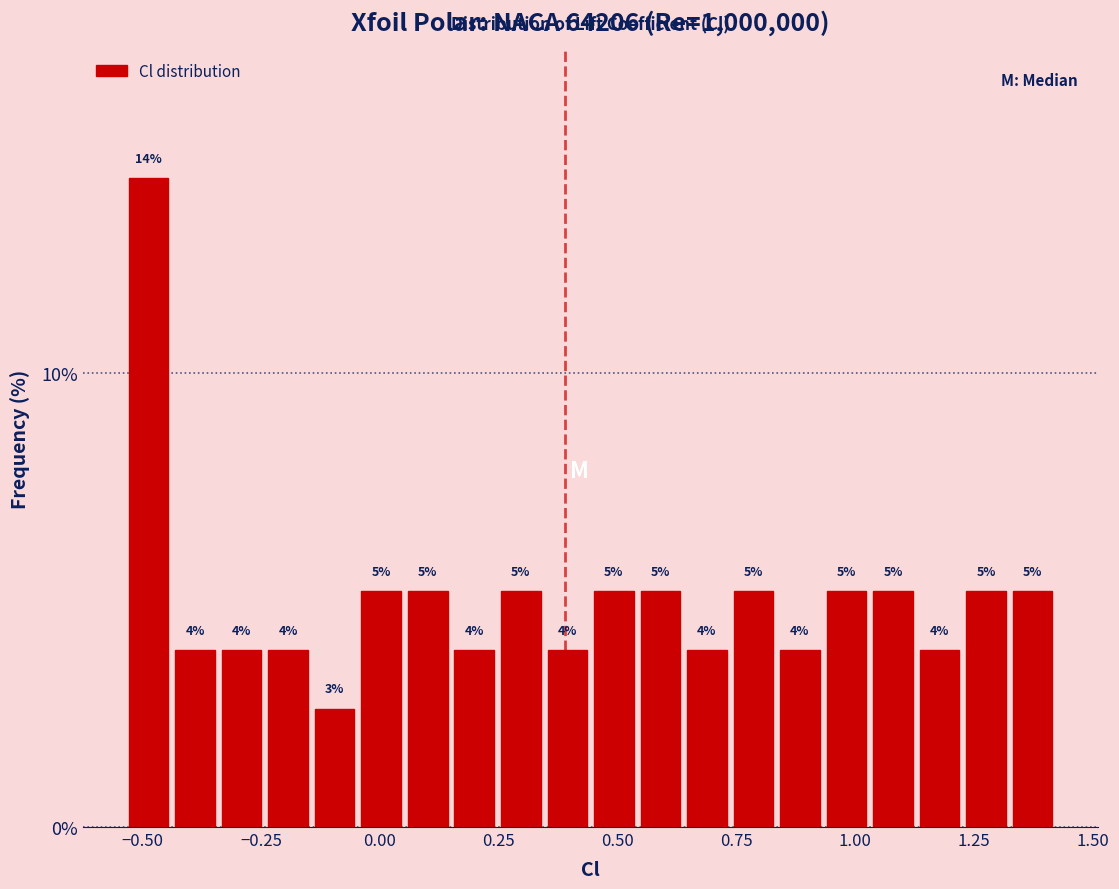

Around what value on the x-axis is the tallest bar? Give the approximate position of its centre, as read against the axis.

-0.50